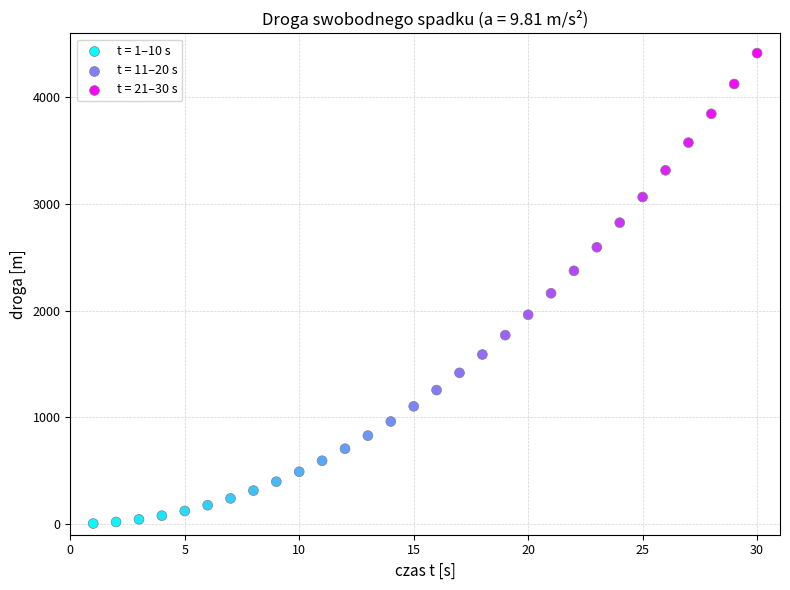

What is the range of X values (max minus min)?

29.0